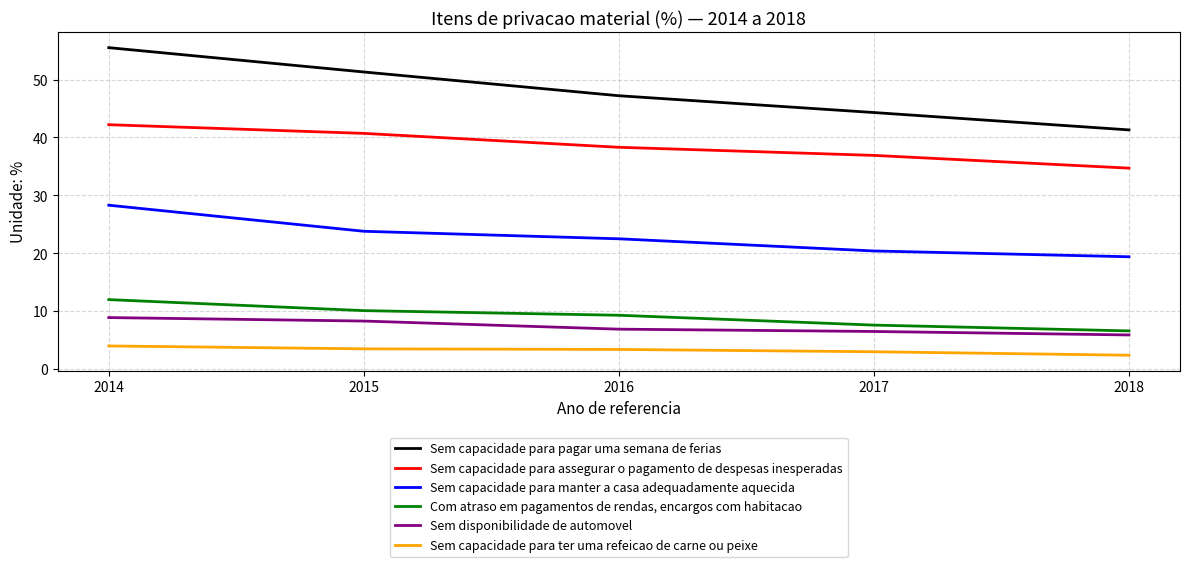

Is the value of Sem capacidade para ter uma refeicao de carne ou peixe at 2018 greater than the value of Com atraso em pagamentos de rendas, encargos com habitacao at 2017?

No